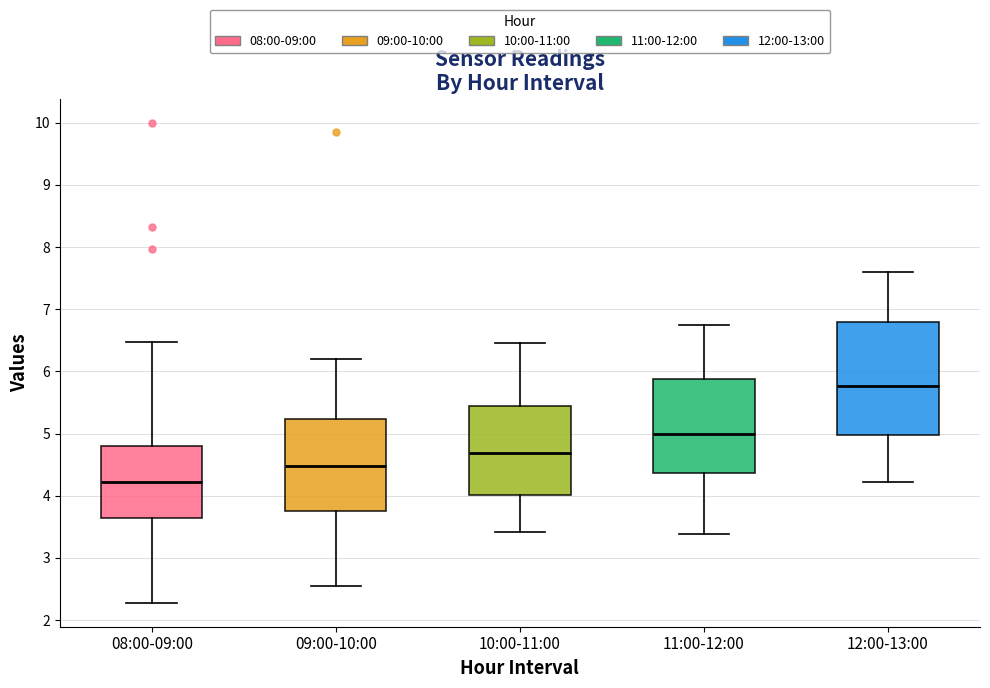

Reading left to right, transcribe this box plot: for each box, give where its median line is, the range the box spans, and where its two whiskers end, as read against the y-axis. The values are not printed on the chart, so give them approximately, as read against the axis.

08:00-09:00: median 4.2, box 3.7 to 4.8, whiskers 2.3 to 6.5
09:00-10:00: median 4.5, box 3.8 to 5.2, whiskers 2.6 to 6.2
10:00-11:00: median 4.7, box 4.0 to 5.4, whiskers 3.4 to 6.5
11:00-12:00: median 5.0, box 4.4 to 5.9, whiskers 3.4 to 6.8
12:00-13:00: median 5.8, box 5.0 to 6.8, whiskers 4.2 to 7.6